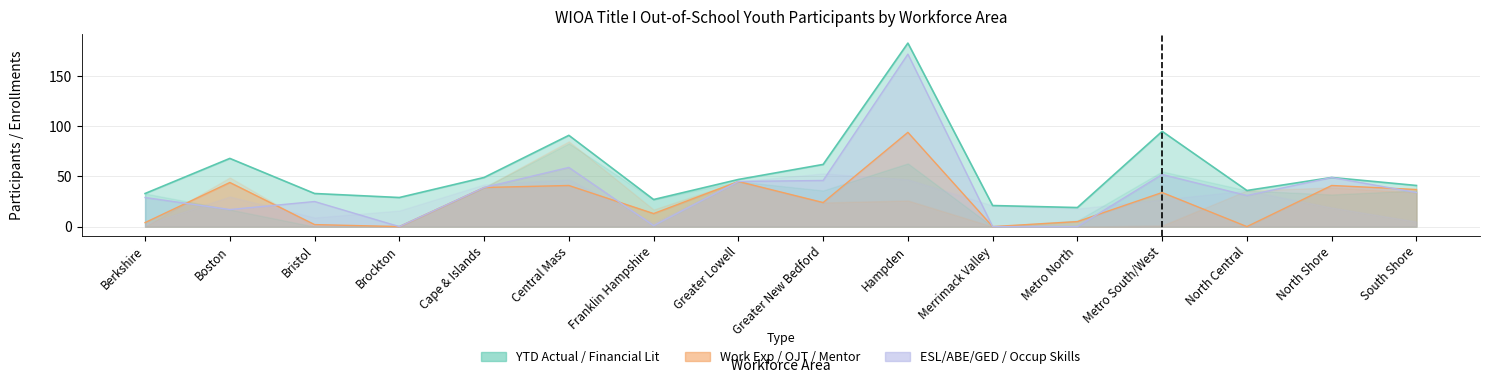

True or false: Work Exp / OJT and YTD Actual intersect in this chart.

False